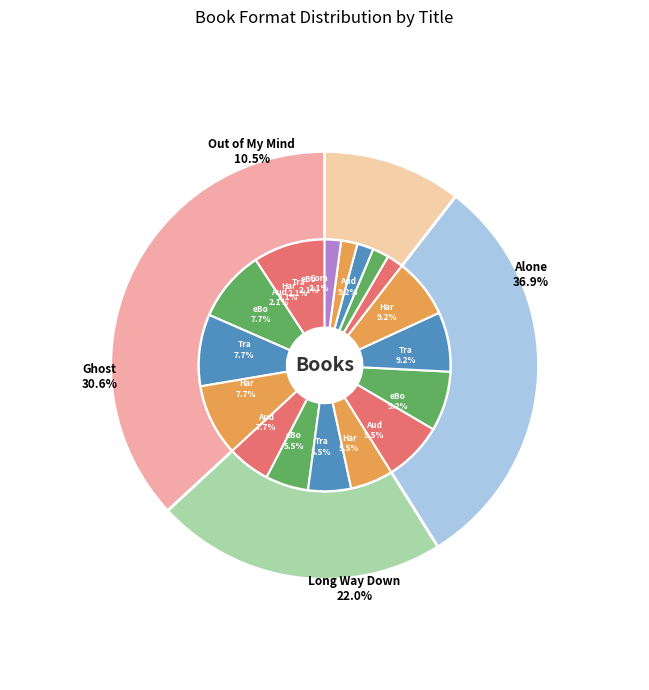

Combined, do Ghost and Out of My Mind account for over 50%?

No